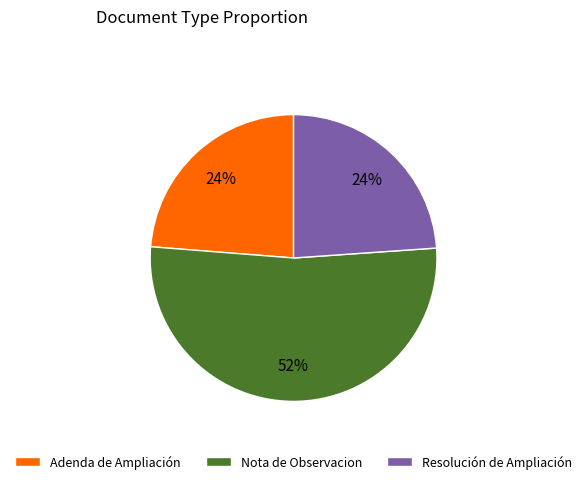

Which has a higher value, Nota de Observacion or Adenda de Ampliación?

Nota de Observacion